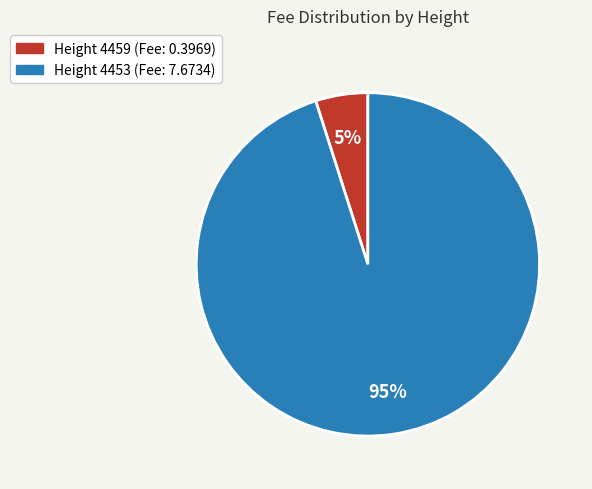

To the nearest percent, what is the difference between the largest and smallest slice percentages?

90%